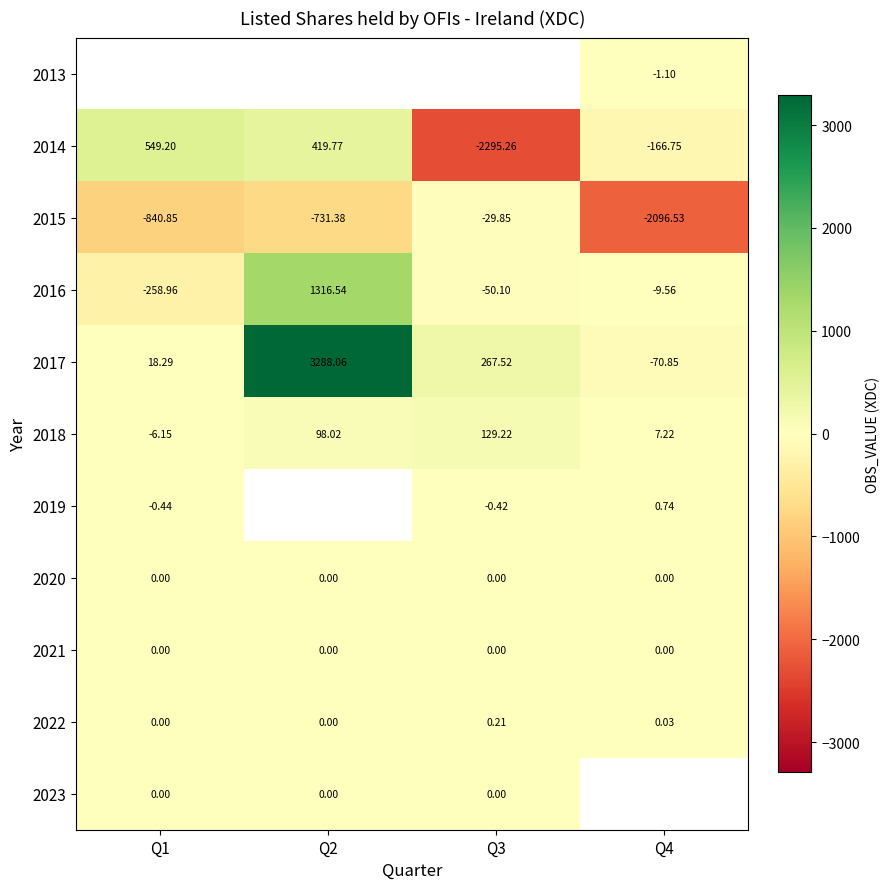

Is it true that 2020 equals 0.0 at Q3?

True